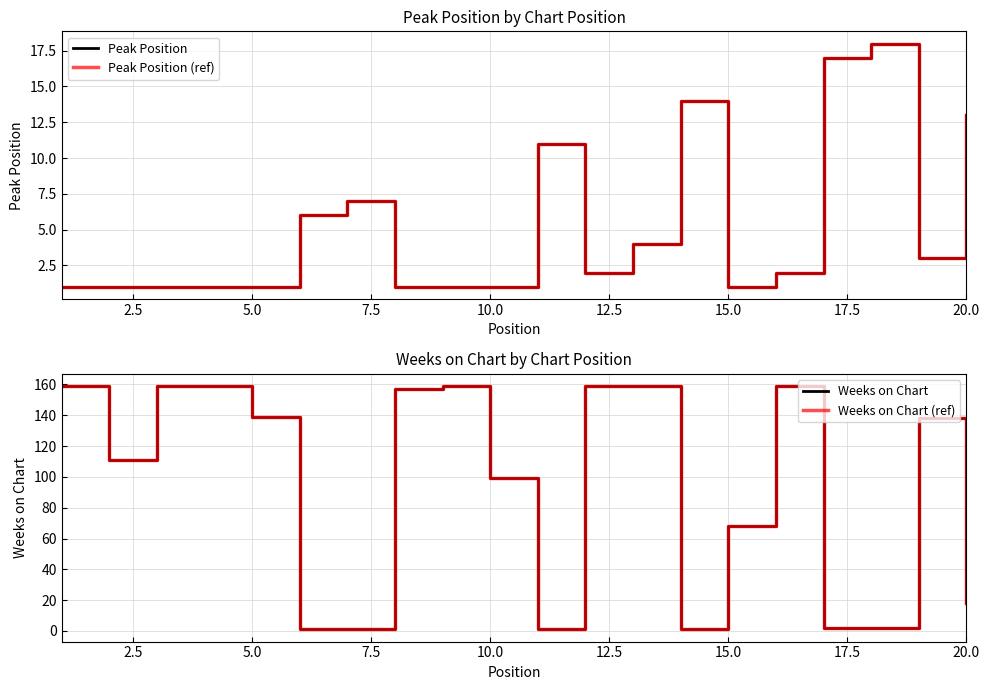

How many distinct data groups are displayed?

4